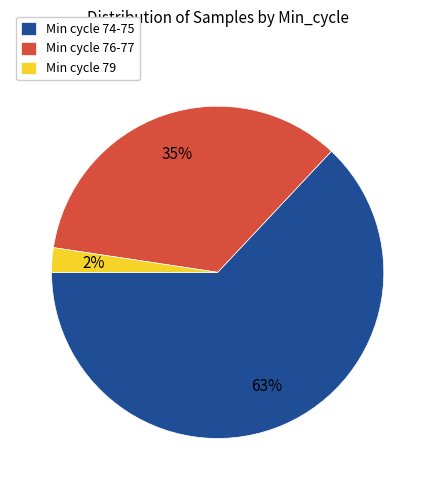

To the nearest percent, what portion does Min cycle 74-75 represent?

63%